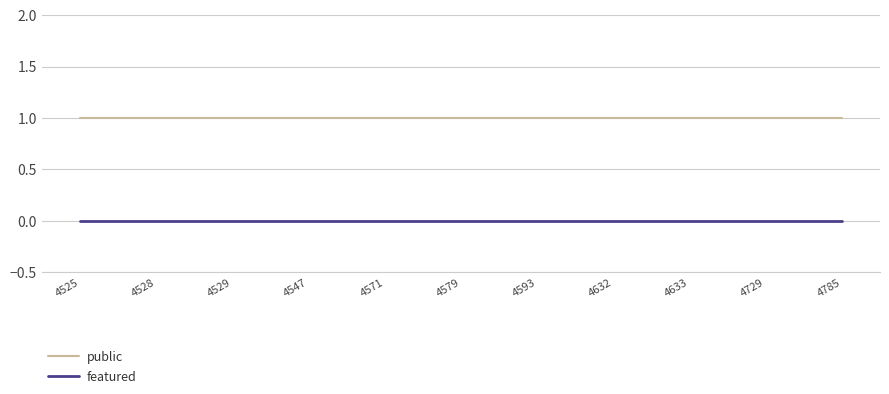

True or false: public and featured intersect in this chart.

False